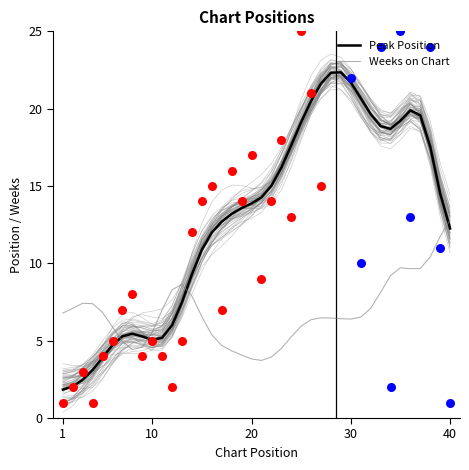

At how many categories does at least one series exceed 9?

27